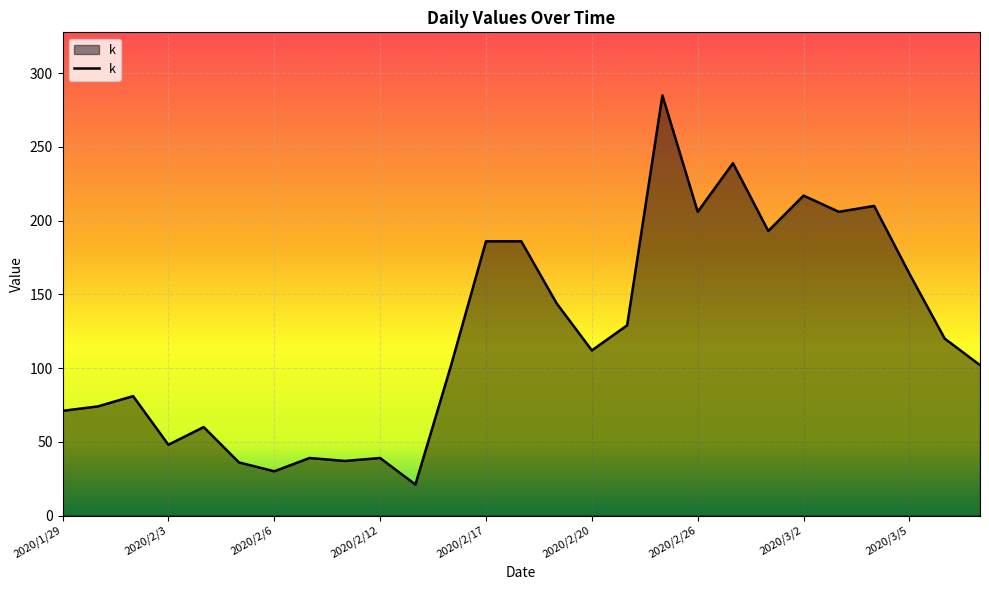

What is the difference between the maximum and minimum values?

264